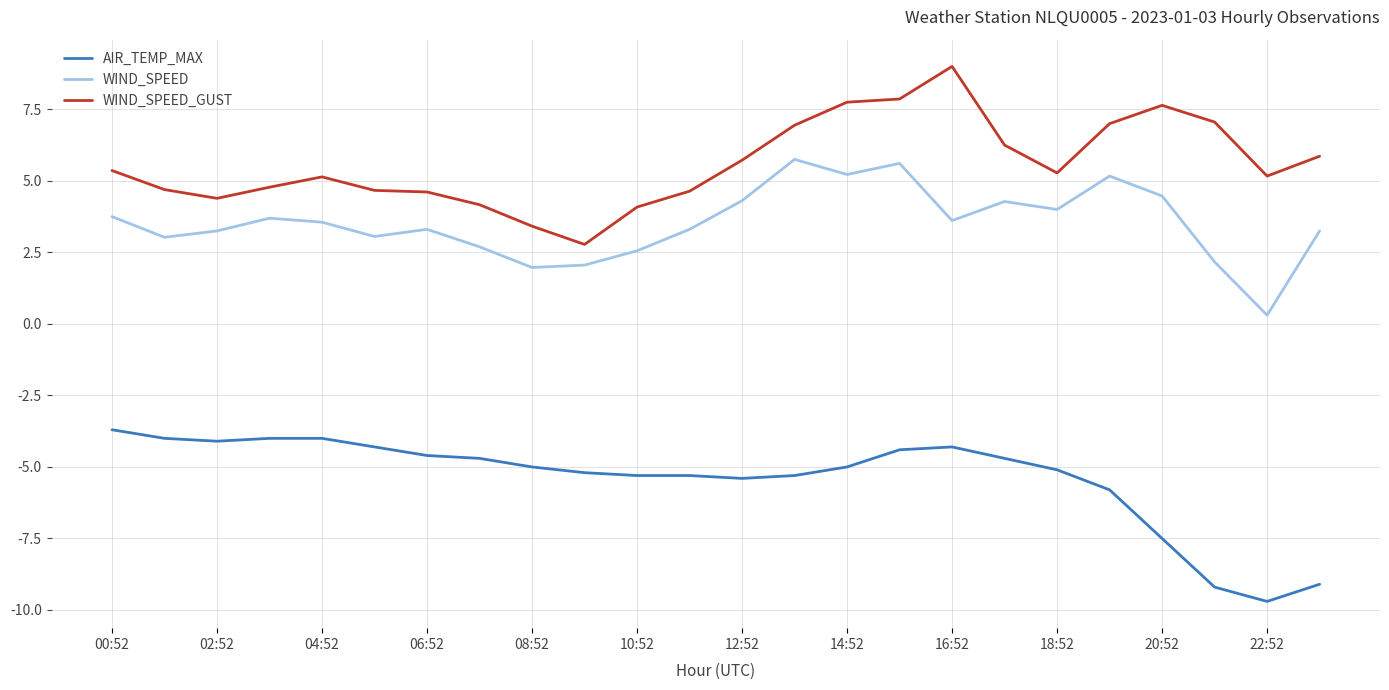

List the series in order of their peak value, highest first.

WIND_SPEED_GUST, WIND_SPEED, AIR_TEMP_MAX